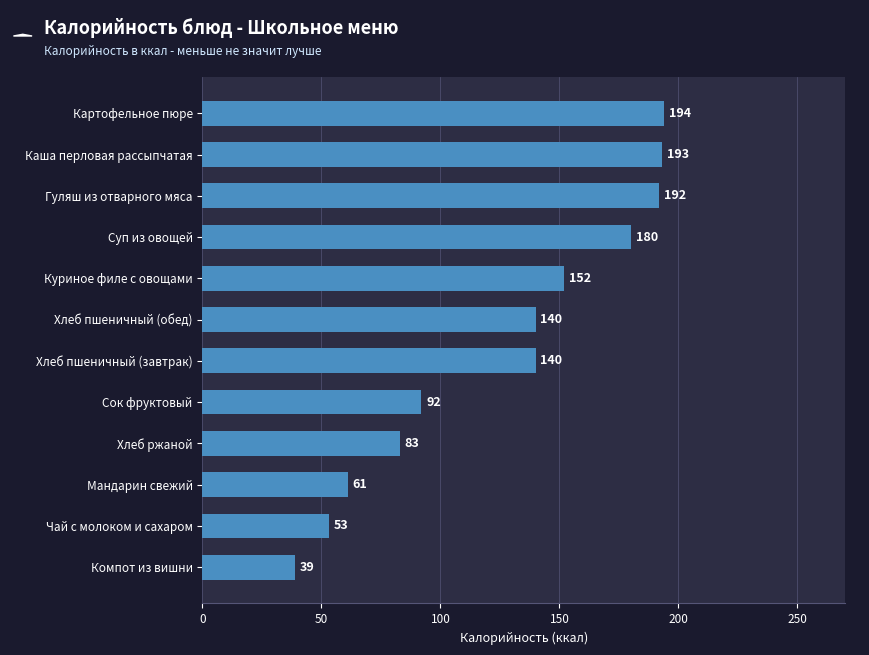

What is the average value?

127